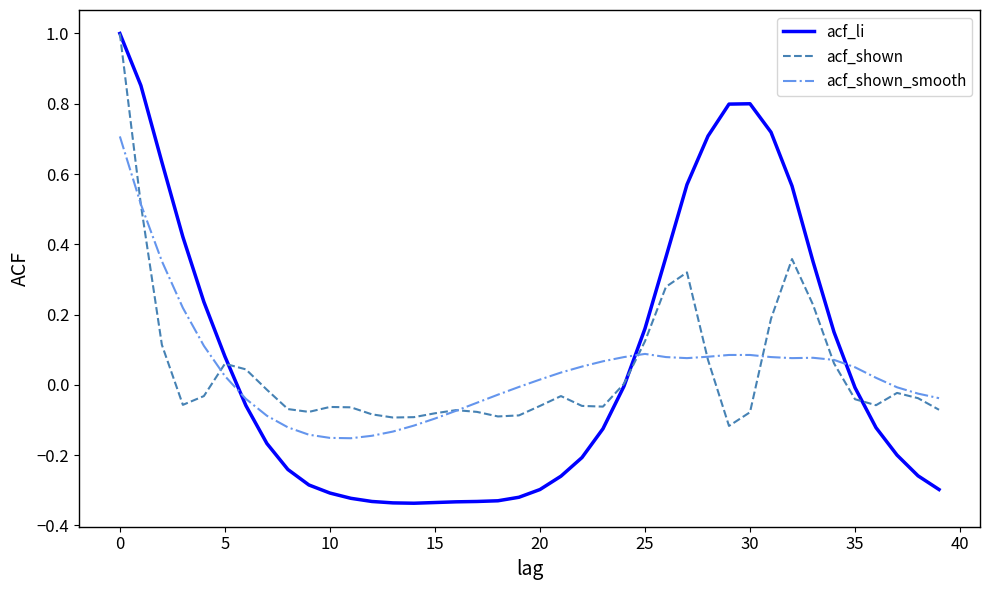

What is the greatest value displayed?

1.0